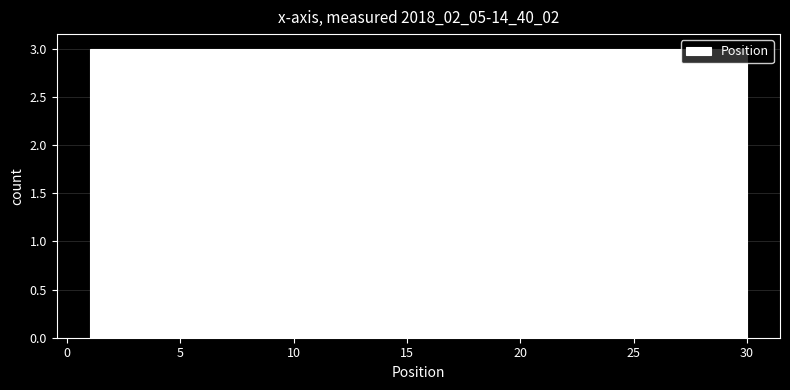

Reading left to right, transcribe this chart: for each bar, give the range it covers on the x-axis and its height. Neither the bar edges nor the heights are printed on the chart, so give them approximately, as read against the axes.

1.0 to 3.9: 3
3.9 to 6.8: 3
6.8 to 9.7: 3
9.7 to 12.6: 3
12.6 to 15.5: 3
15.5 to 18.4: 3
18.4 to 21.3: 3
21.3 to 24.2: 3
24.2 to 27.1: 3
27.1 to 30.0: 3